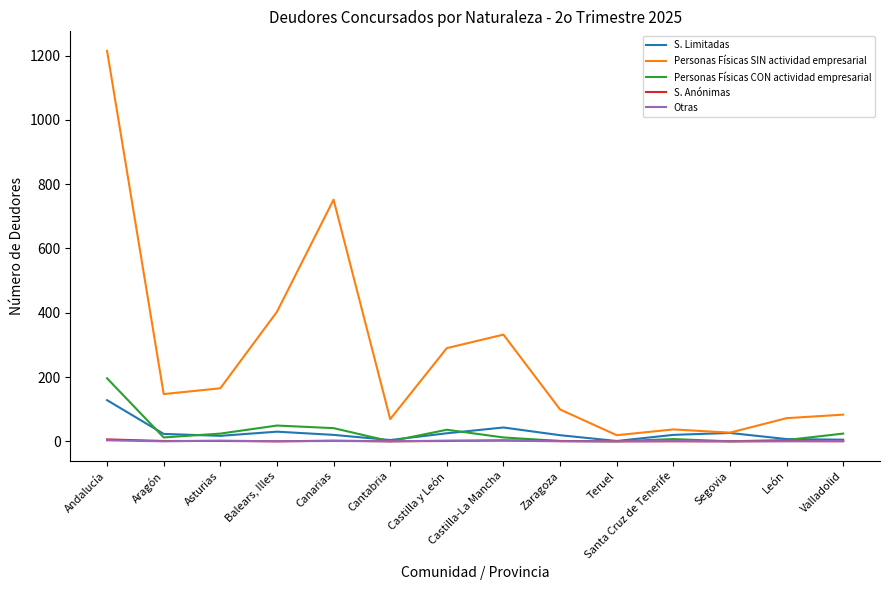

Does the chart have visible grid lines?

No